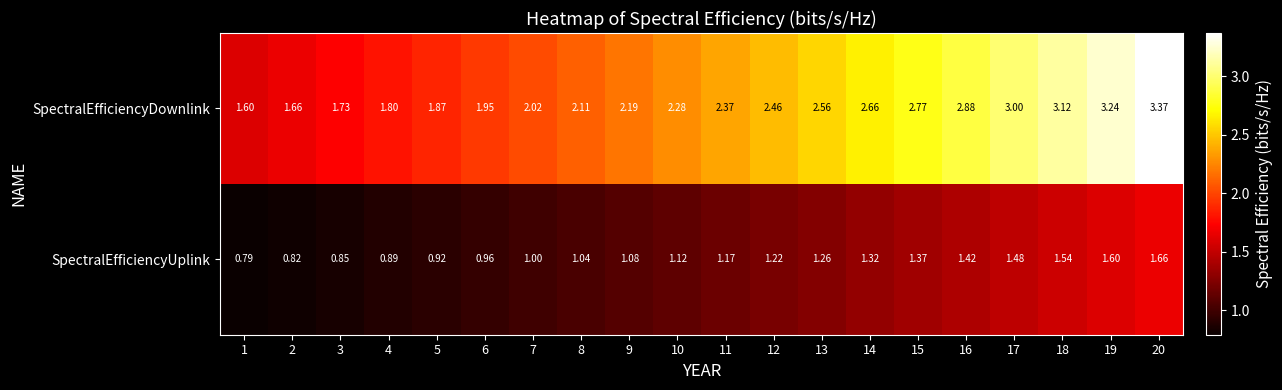

Rank the series at 10 from highest to lowest value.

SpectralEfficiencyDownlink, SpectralEfficiencyUplink